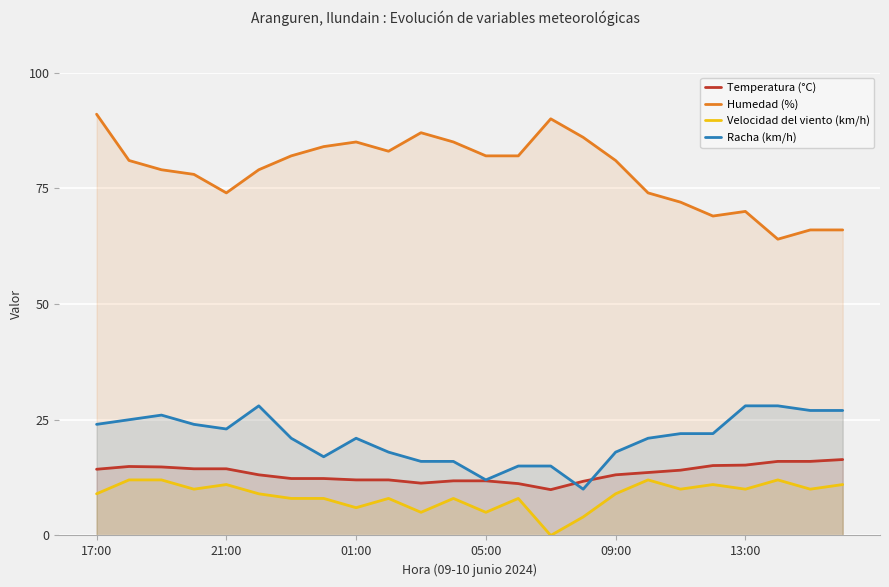

How many lines are shown in the chart?

4